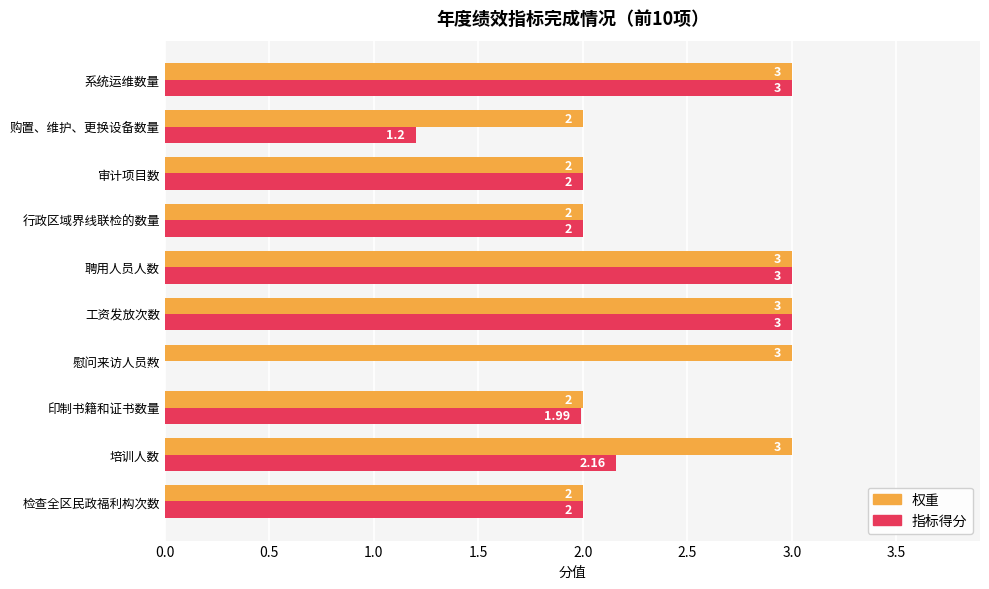

What is the sum of all 权重 values?

25.0